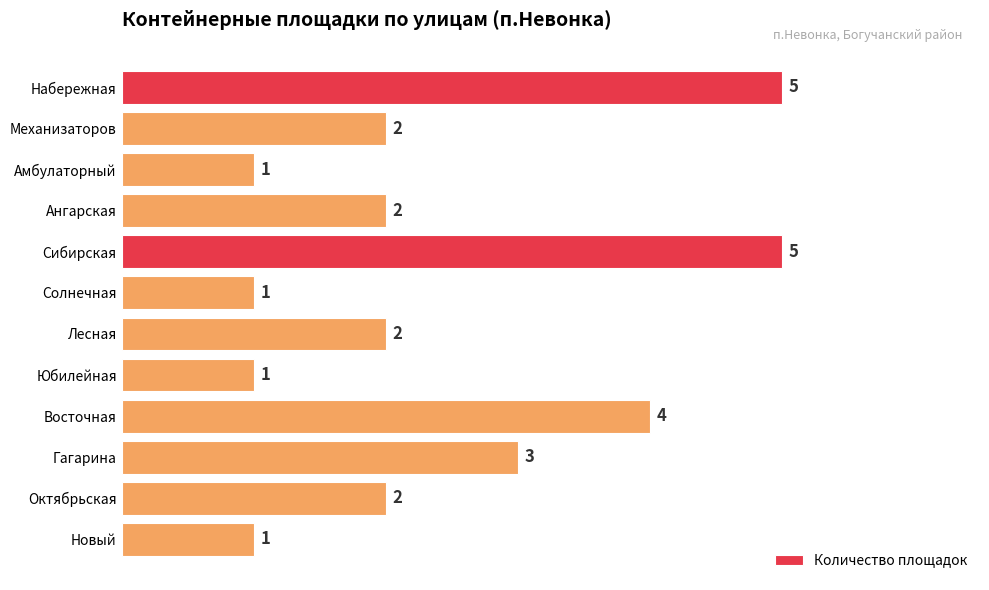

Does the chart contain any negative values?

No